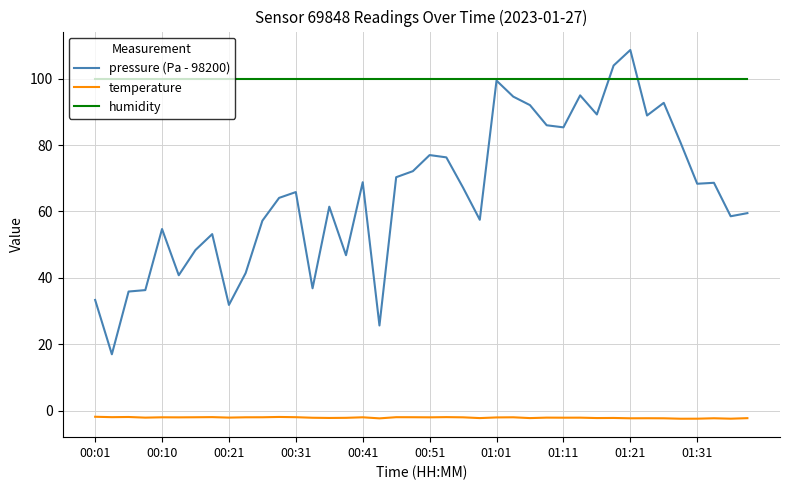

Which series has the largest range (max minus min)?

pressure (Pa - 98200)